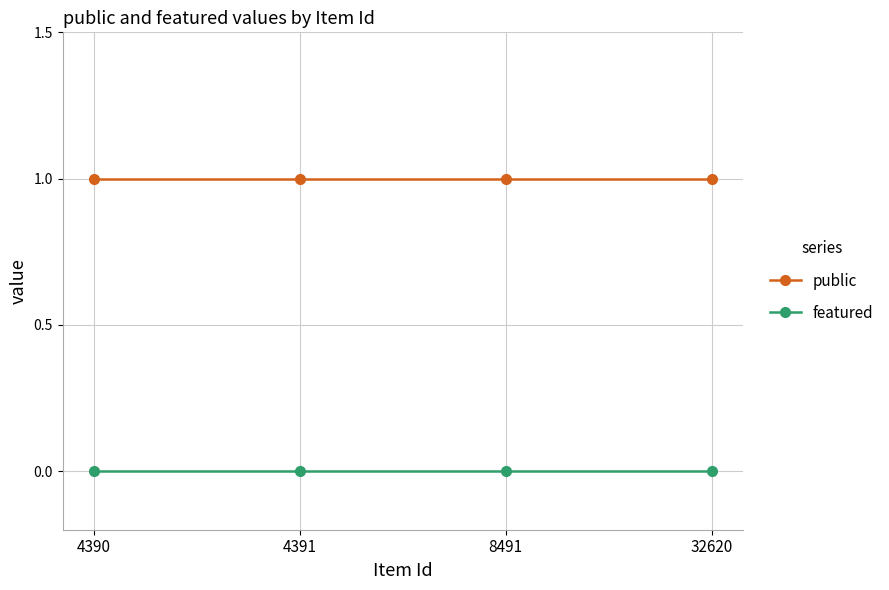

Reading left to right, what are all the values shown in this chart?

public: 4390=1	4391=1	8491=1	32620=1
featured: 4390=0	4391=0	8491=0	32620=0